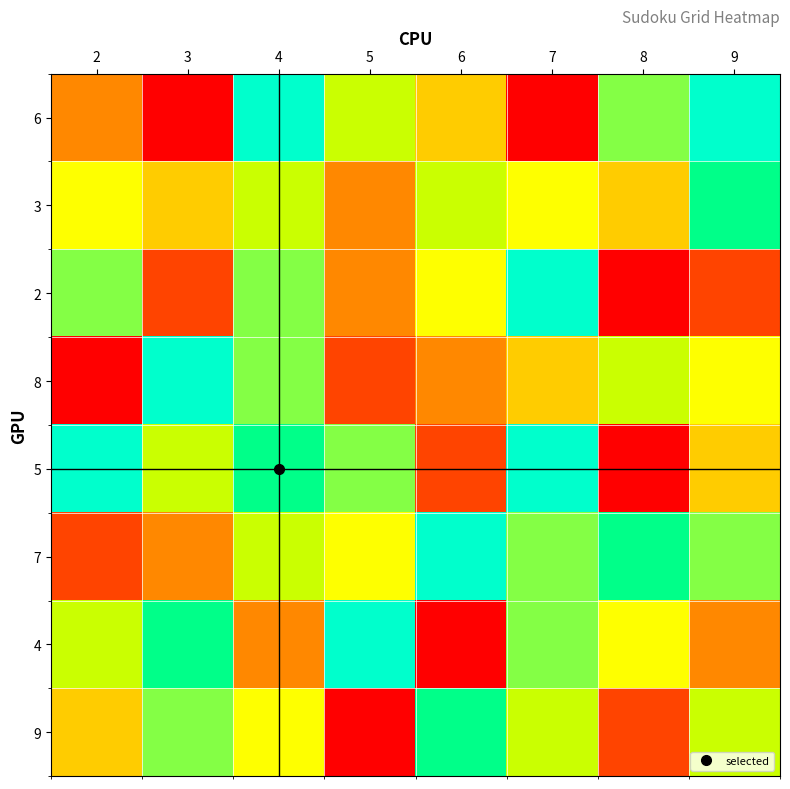

Reading left to right, what are all the values shown in this chart?

6: 2=3	3=1	4=9	5=6	6=4	7=1	8=7	9=9
3: 2=5	3=4	4=6	5=3	6=6	7=5	8=4	9=8
2: 2=7	3=2	4=7	5=3	6=5	7=9	8=1	9=2
8: 2=1	3=9	4=7	5=2	6=3	7=4	8=6	9=5
5: 2=9	3=6	4=8	5=7	6=2	7=9	8=1	9=4
7: 2=2	3=3	4=6	5=5	6=9	7=7	8=8	9=7
4: 2=6	3=8	4=3	5=9	6=1	7=7	8=5	9=3
9: 2=4	3=7	4=5	5=1	6=8	7=6	8=2	9=6